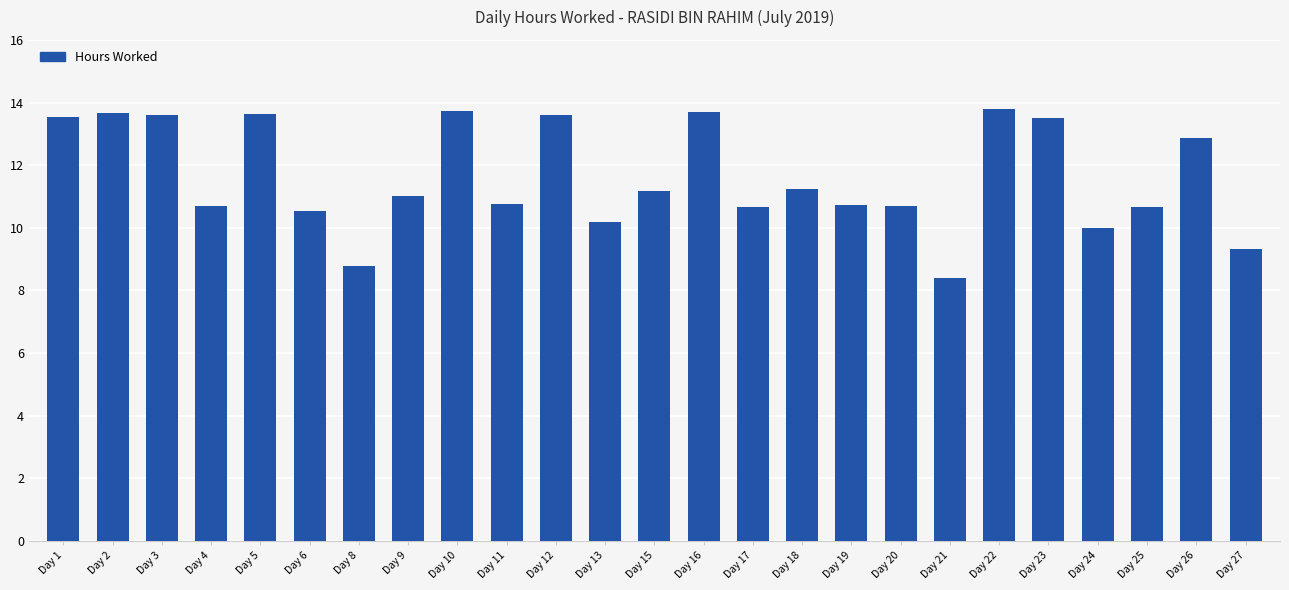

What is the value of the 8th bar from the left?

11.0